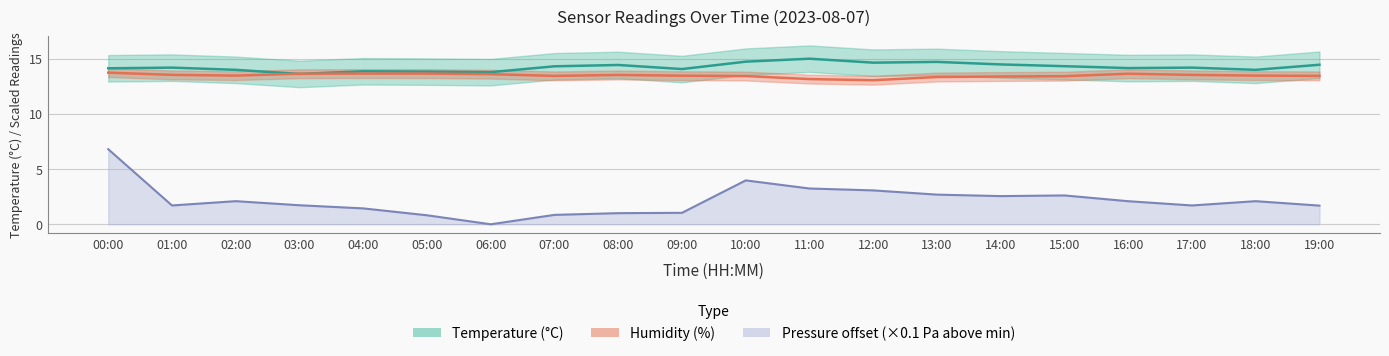

Between 02:00 and 15:00, which series saw the biggest shift?

pressure_norm